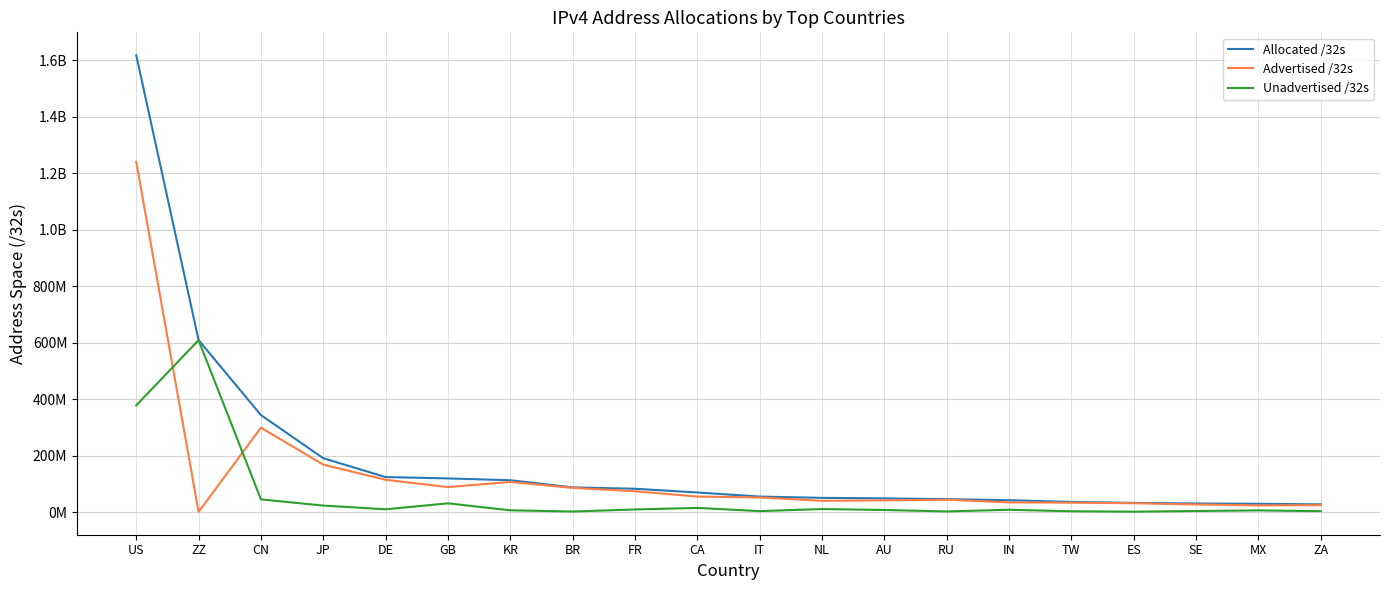

Is this an area chart (filled region under the line)?

No